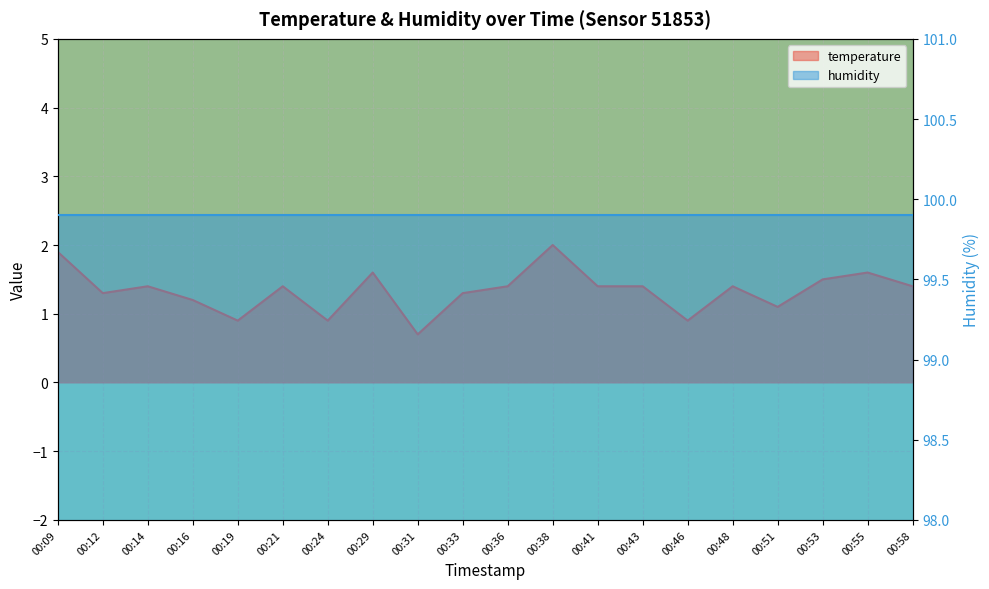

What is the value of the 20th point from the left?

1.4